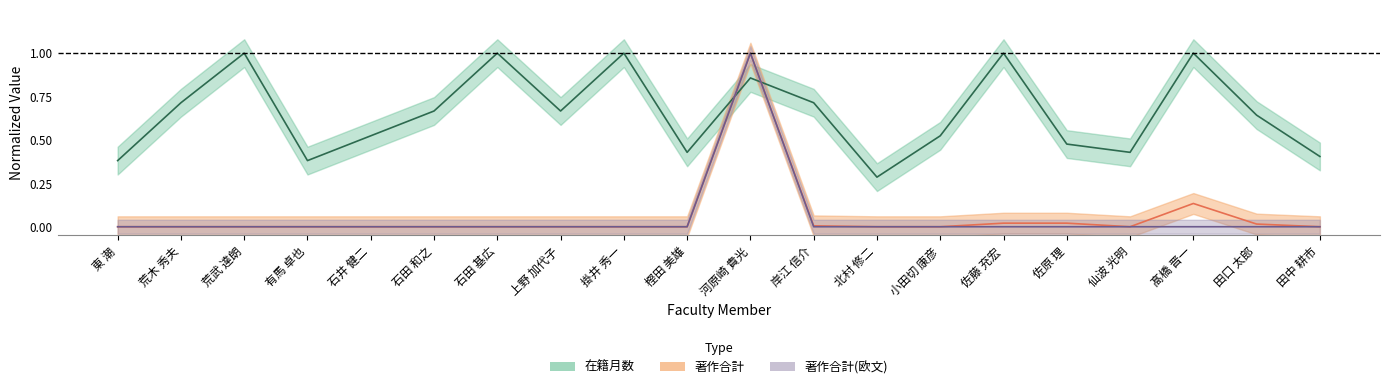

Reading left to right, transcribe all the data shown in this chart.

在籍月数: 0.4	0.7	1.0	0.4	0.5	0.7	1.0	0.7	1.0	0.4	0.9	0.7	0.3	0.5	1.0	0.5	0.4	1.0	0.6	0.4
著作合計: 0.0	0.0	0.0	0.0	0.0	0.0	0.0	0.0	0.0	0.0	1.0	0.0	0.0	0.0	0.0	0.0	0.0	0.1	0.0	0.0
著作合計(欧文): 0.0	0.0	0.0	0.0	0.0	0.0	0.0	0.0	0.0	0.0	1.0	0.0	0.0	0.0	0.0	0.0	0.0	0.0	0.0	0.0